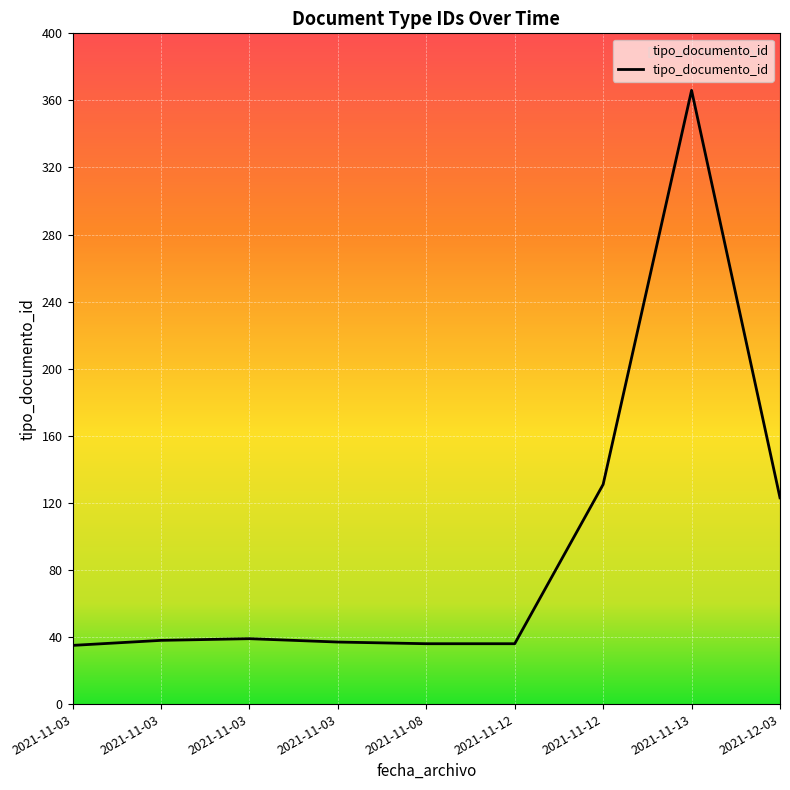

Does the chart display data point markers on the line(s)?

No